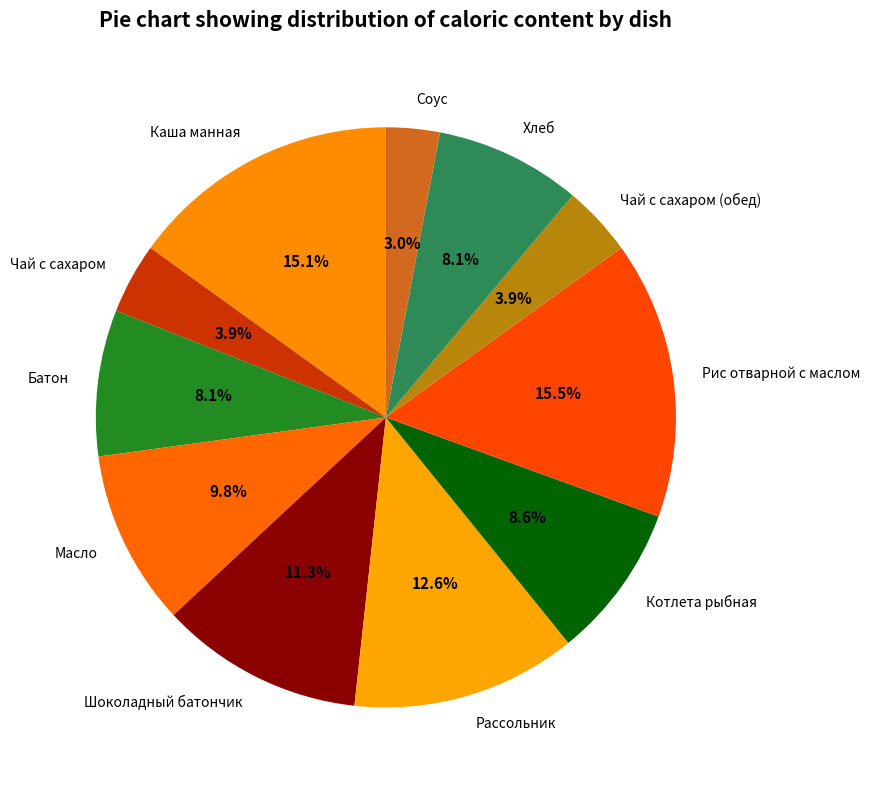

Which category has the smallest portion of the pie?

Соус